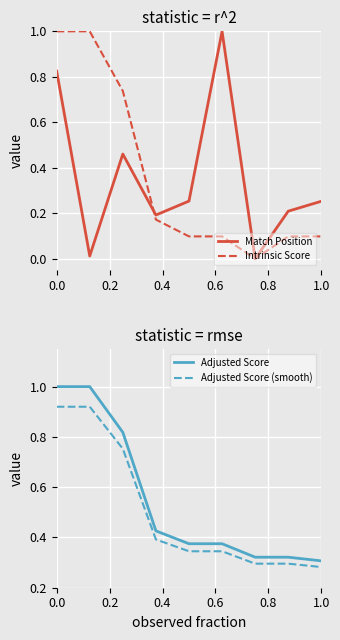

Is it true that Adjusted Score (smooth) equals 0.1 at 1.0?

False